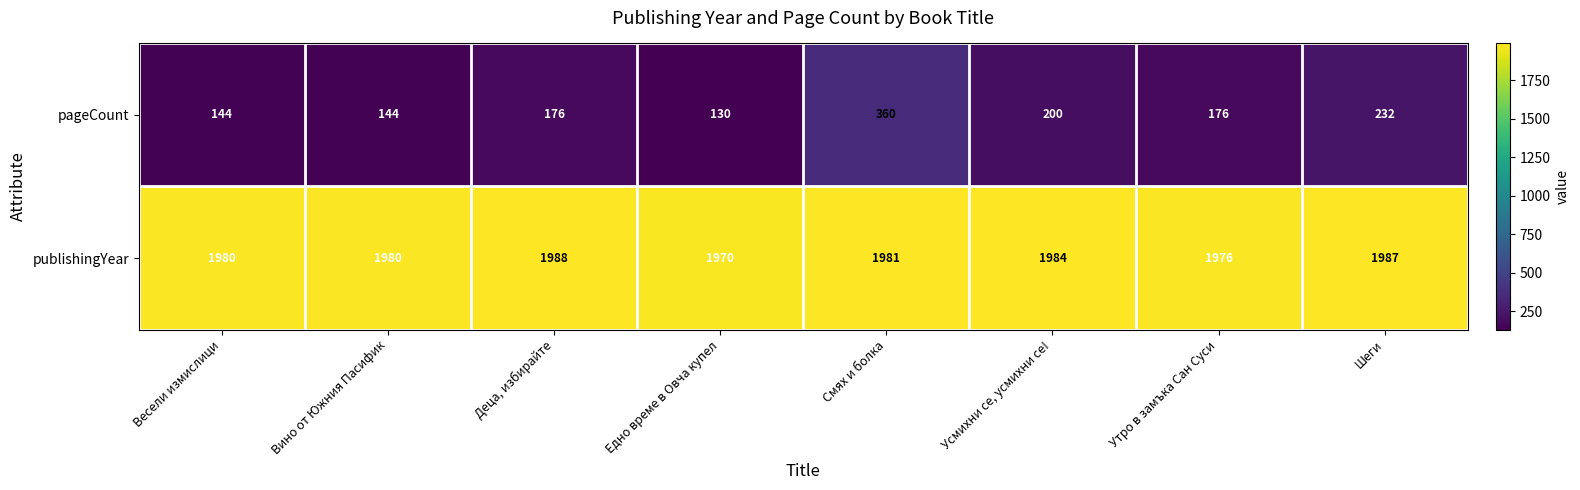

How many categories are shown in the chart?

8